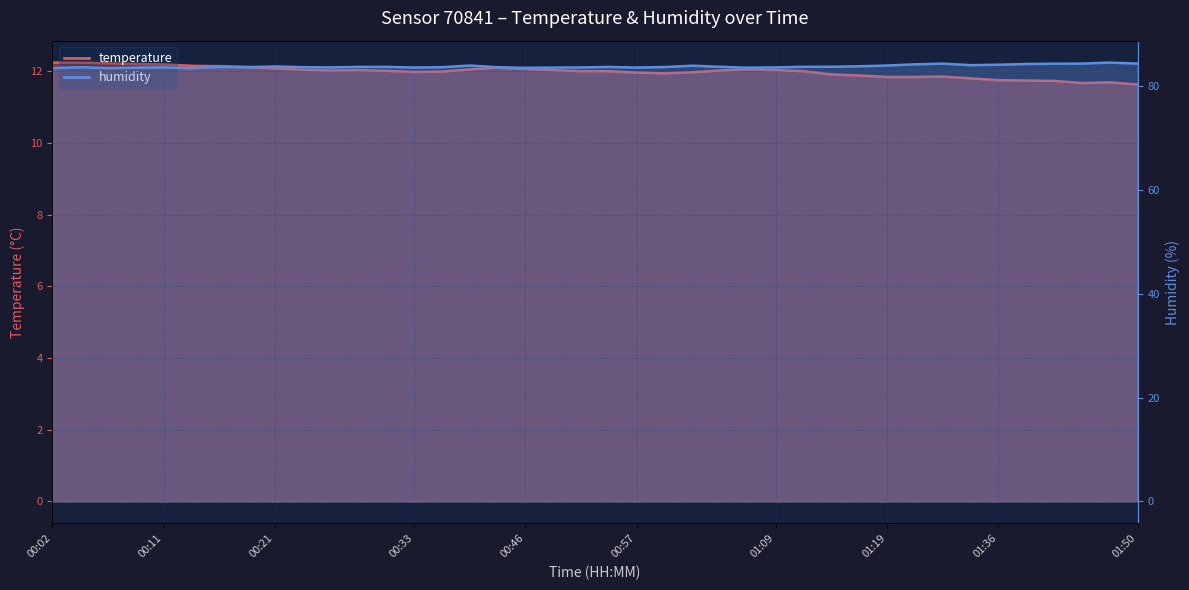

What are all the series names shown in the legend?

temperature, humidity